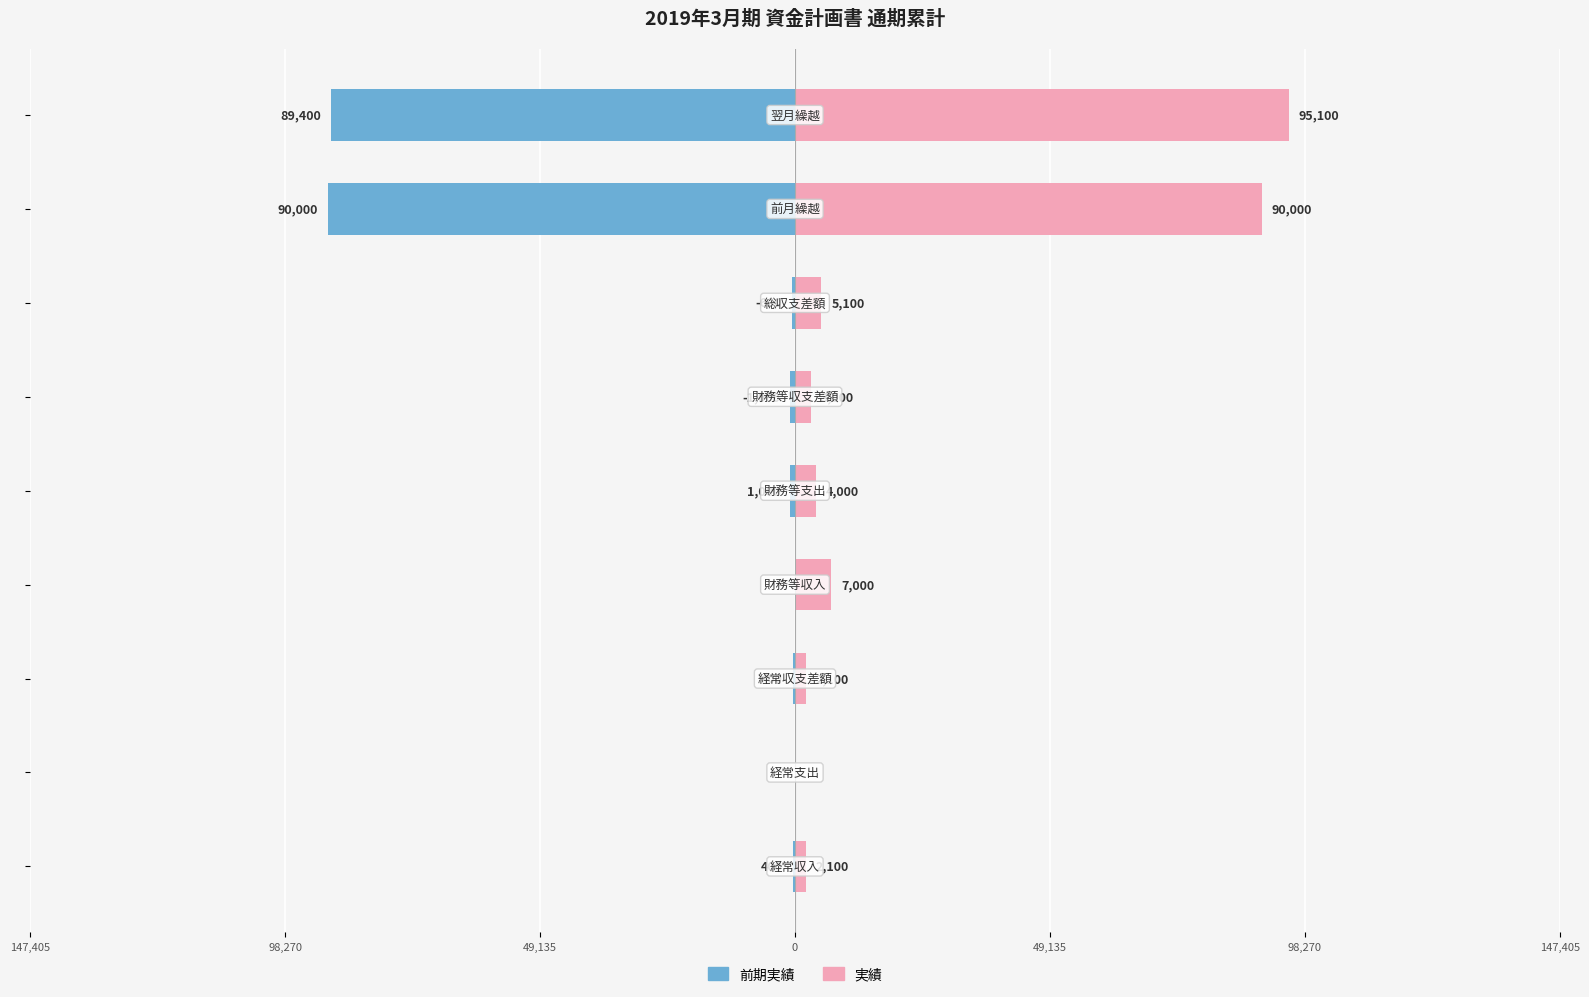

What is the difference between the maximum and second lowest values in the 実績 series?

93000